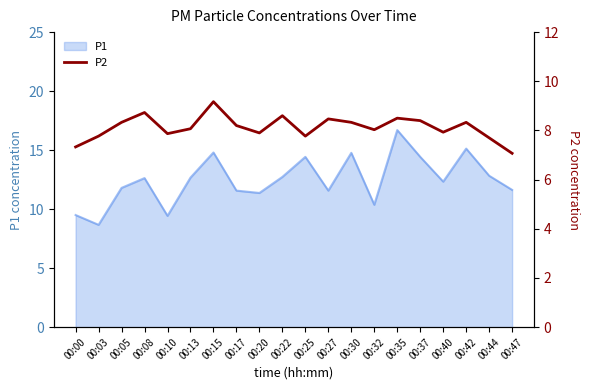

Which category has the highest value in the P1 series?

00:35